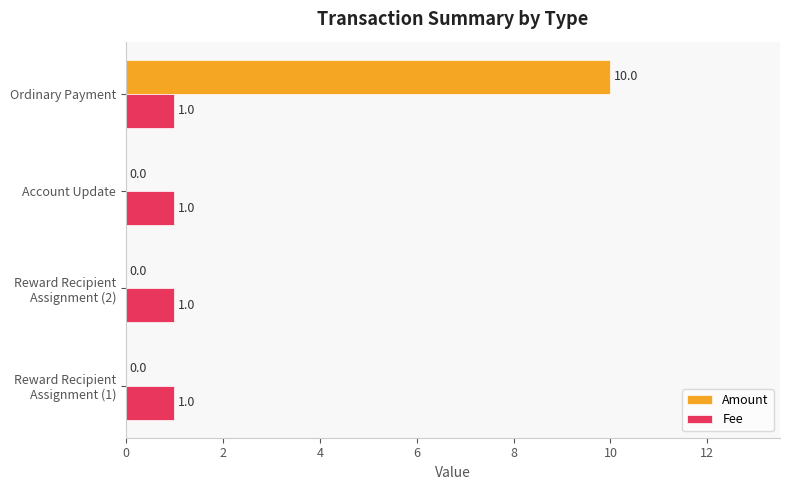

Which series has the largest total across all categories?

Amount